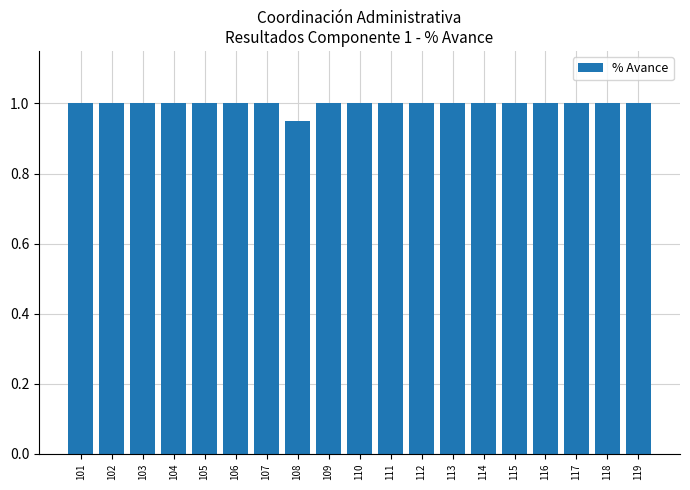

What is the value of the 10th bar from the left?

1.0